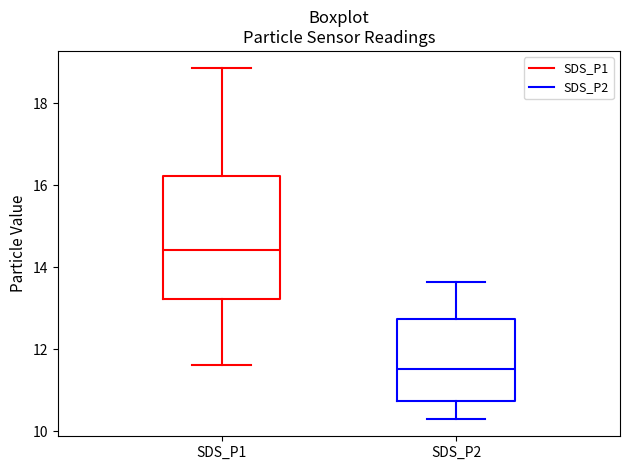

Reading left to right, transcribe this box plot: for each box, give where its median line is, the range the box spans, and where its two whiskers end, as read against the y-axis. The values are not printed on the chart, so give them approximately, as read against the axis.

SDS_P1: median 14.4, box 13.2 to 16.2, whiskers 11.6 to 18.8
SDS_P2: median 11.6, box 10.8 to 12.8, whiskers 10.4 to 13.6